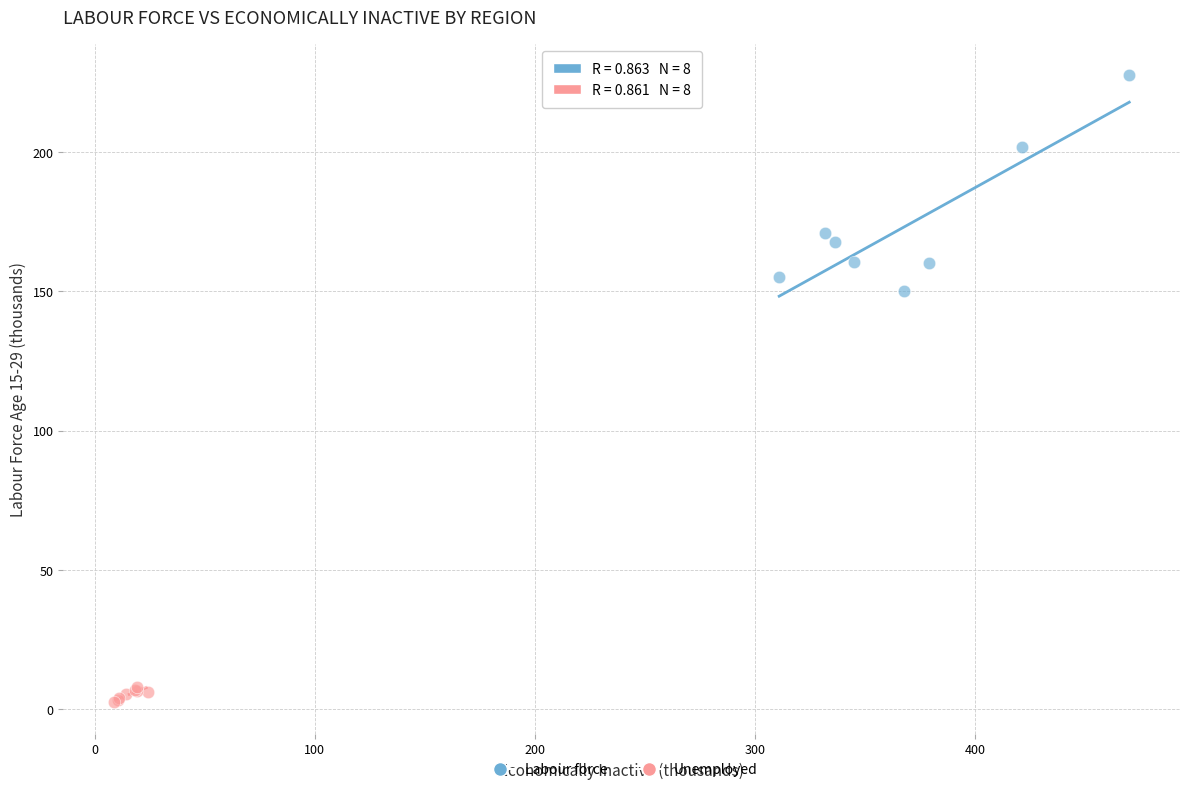

Which series reaches the maximum Y coordinate?

Labour force